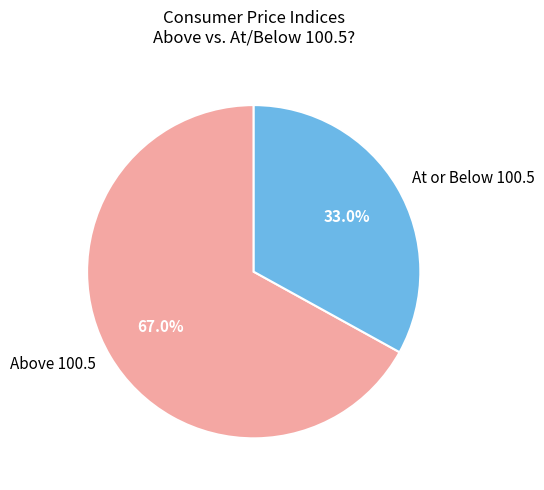

What is the ratio of the value at Above 100.5 to the value at At or Below 100.5?

2.0